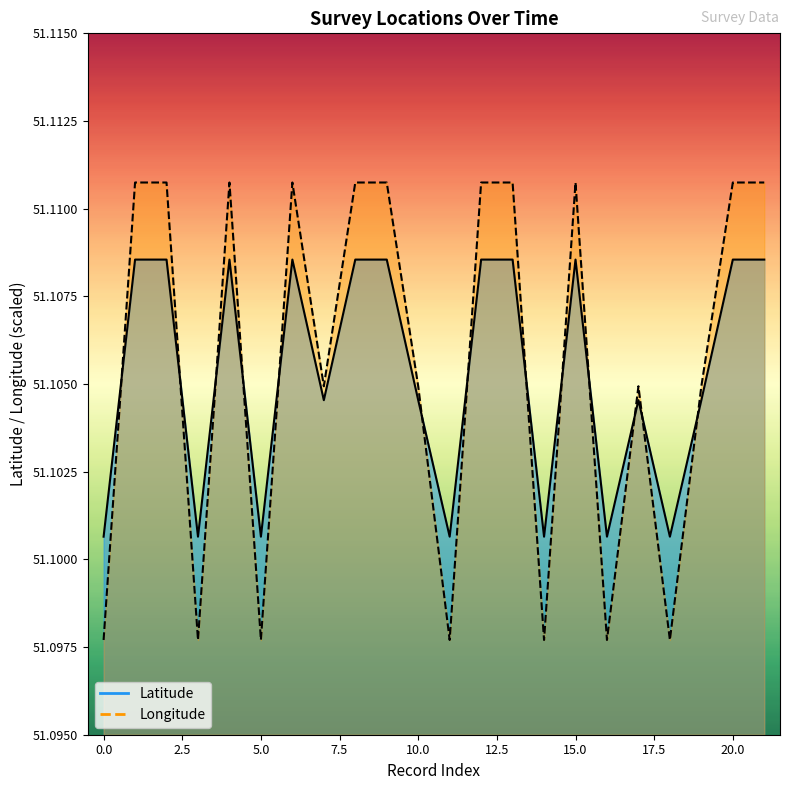

What is the value of the Longitude point at the 4th from the left?

51.1